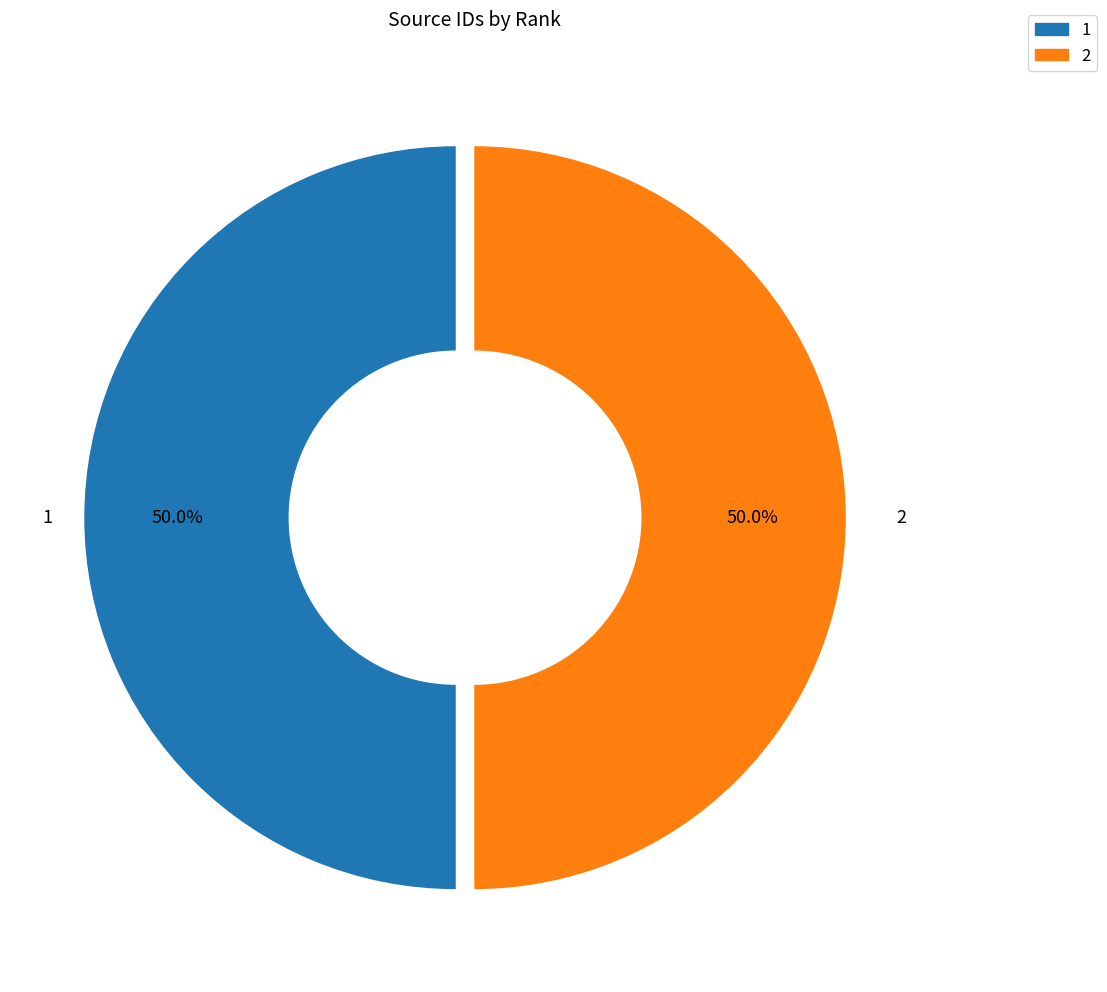

Approximately how many times larger is the value at 2 compared to 1?

1.0